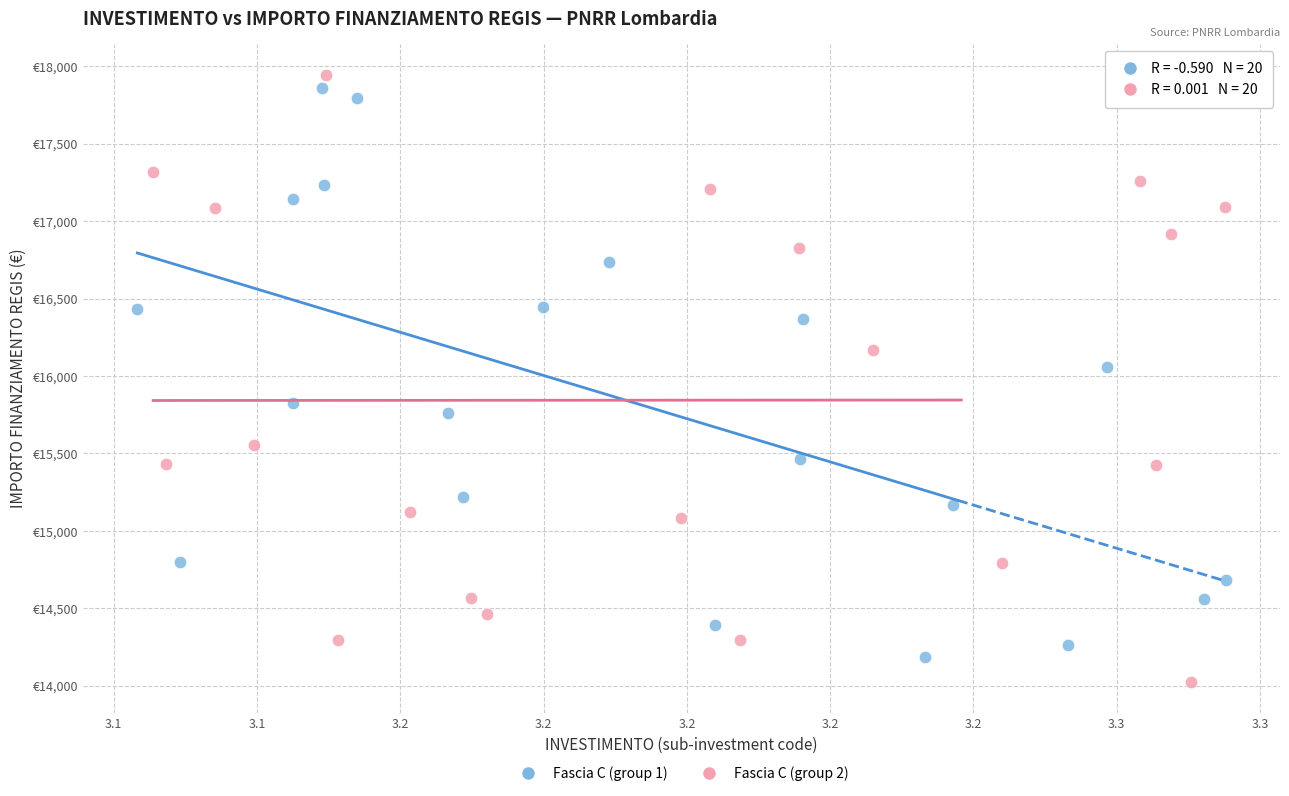

What are all the series names shown in the legend?

Fascia C (group 1), Fascia C (group 2)